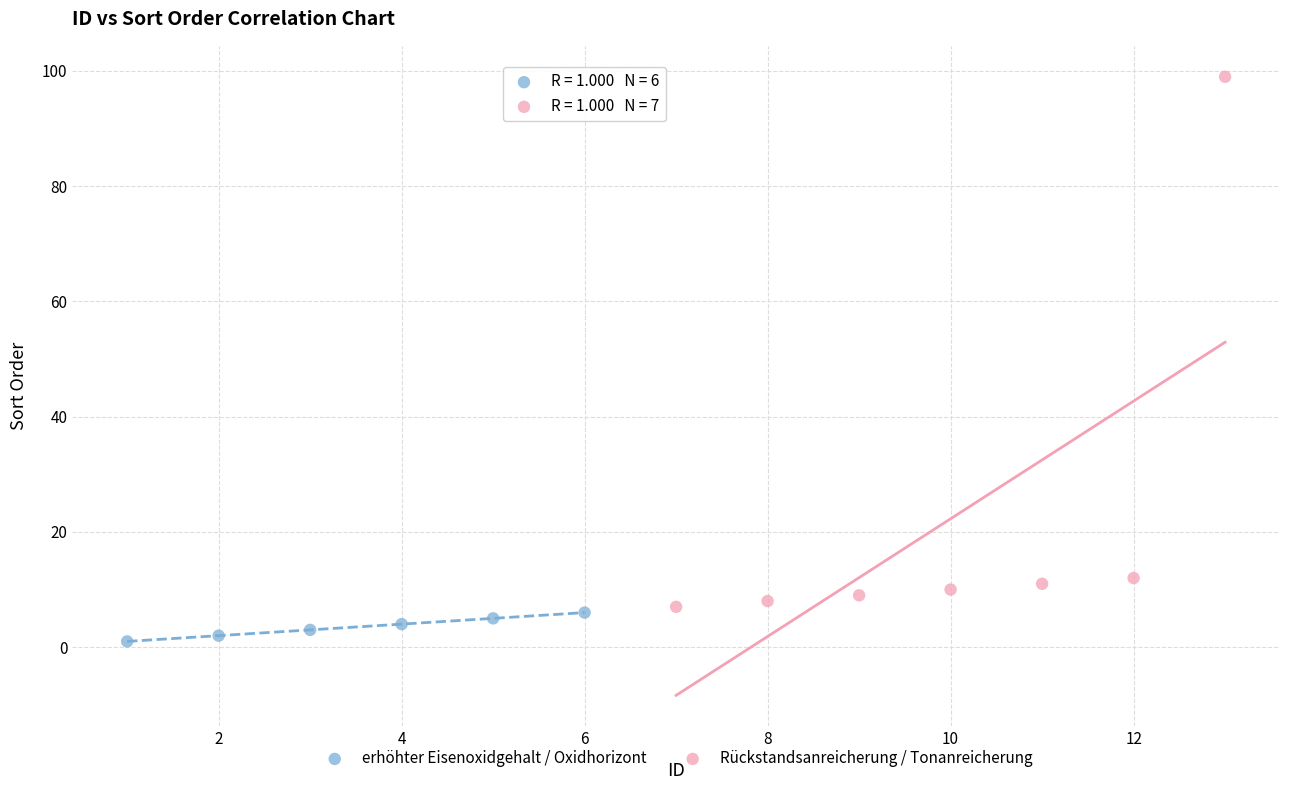

Which series contains the lowest Y value?

erhöhter Eisenoxidgehalt / Oxidhorizont